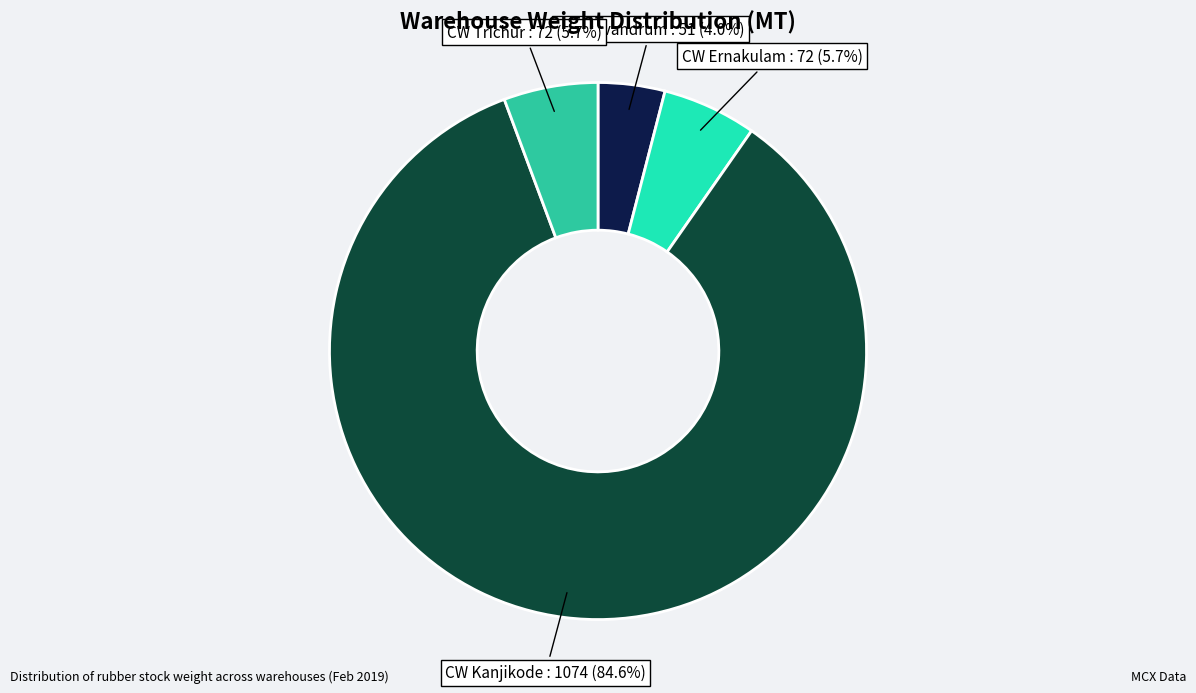

Does any single category account for the majority?

Yes